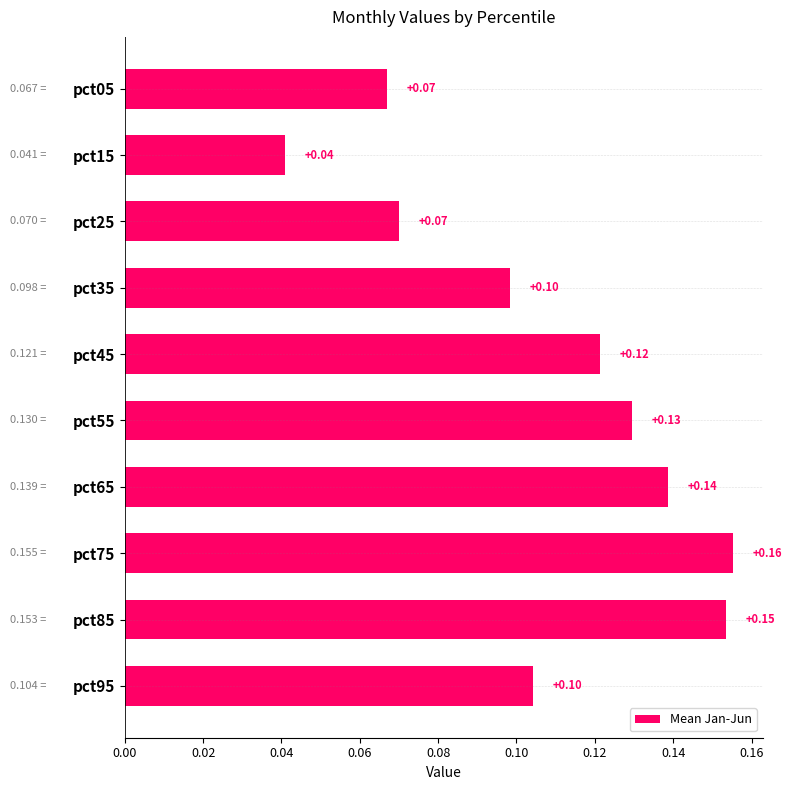

Where is the data nearest to the value 0?

pct15